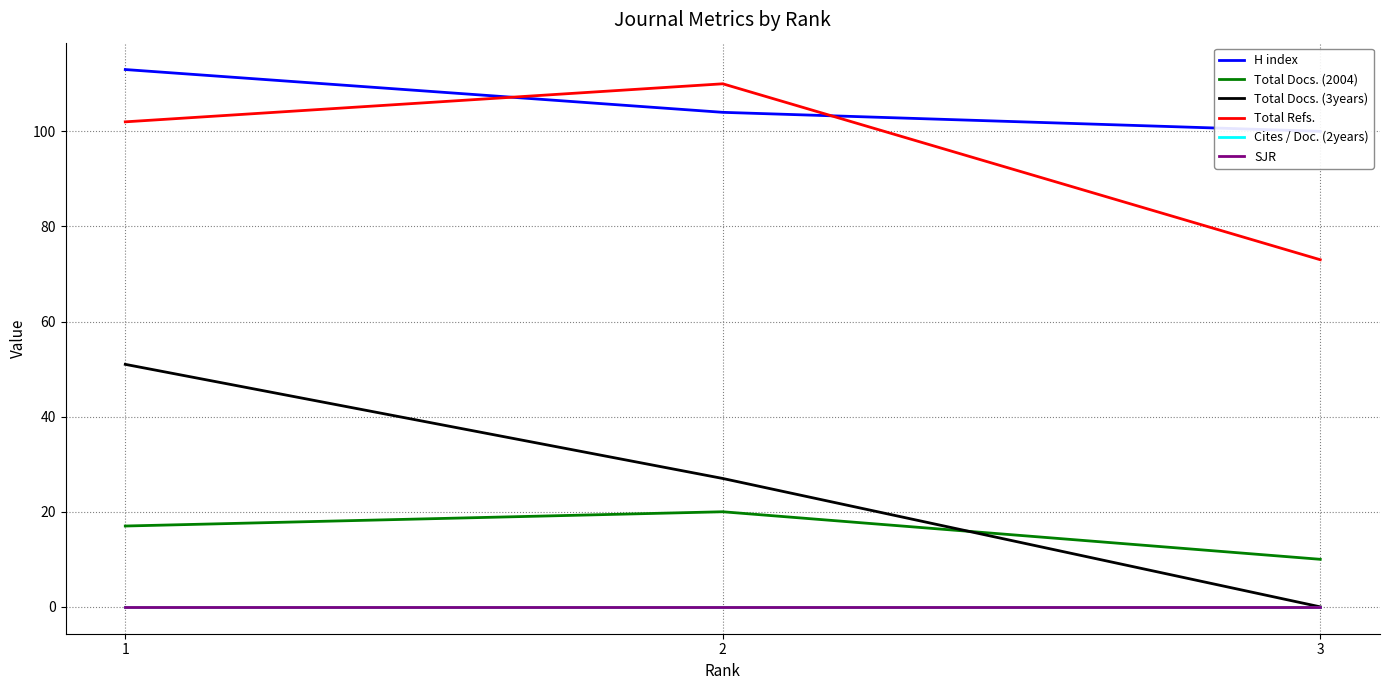

At which category is the sum across all series the highest?

1